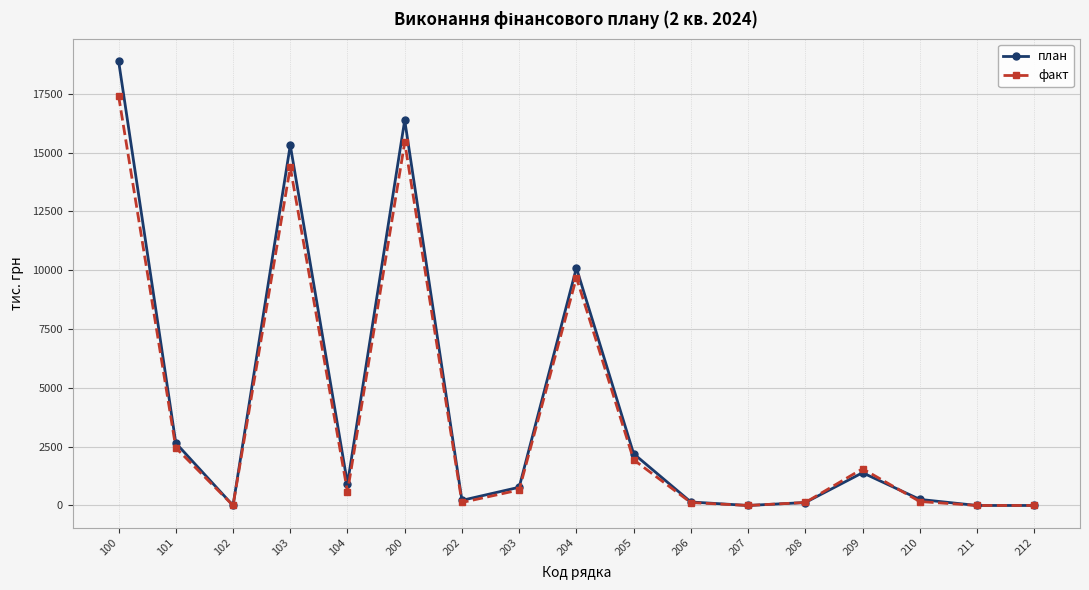

Where is the first local minimum for план?

102